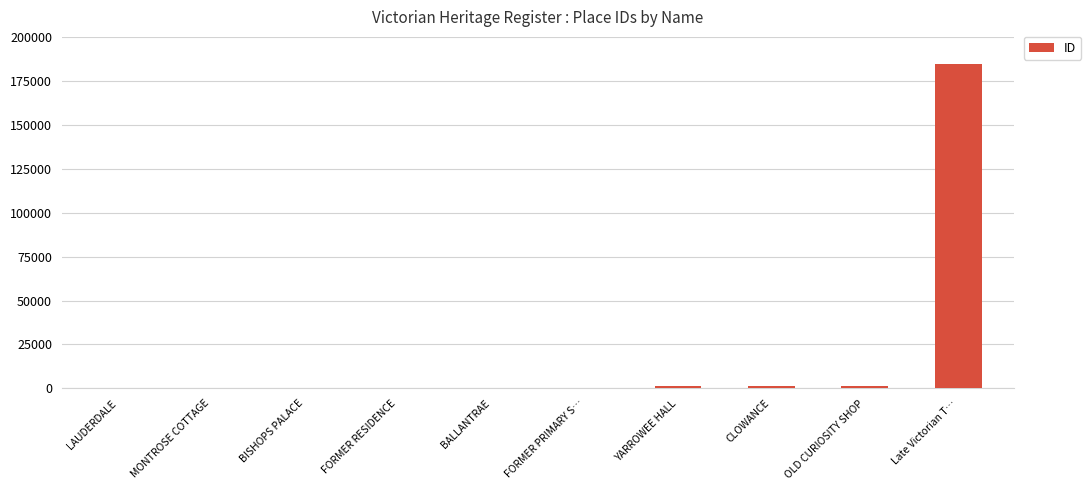

What is the change in value from MONTROSE COTTAGE to FORMER RESIDENCE?

+18